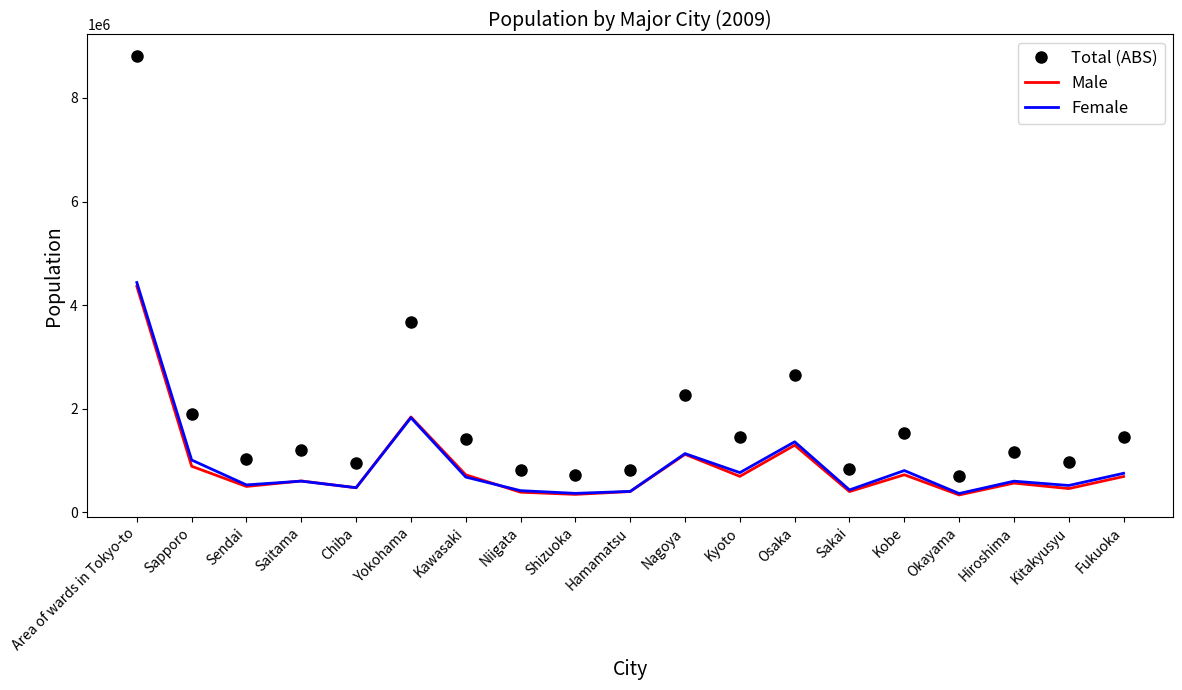

True or false: Male and Total (ABS) cross at least once.

False